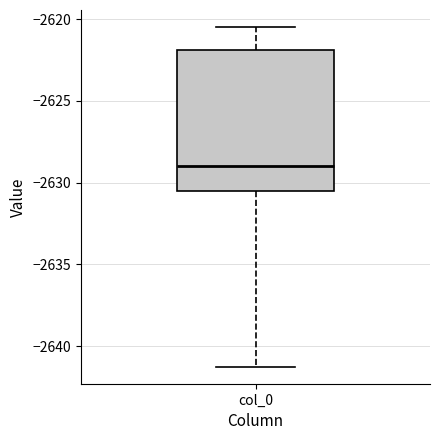

Where is the upper edge of the box for col_0 on the y-axis? The values are not printed on the chart, so give them approximately, as read against the axis.

-2622.0